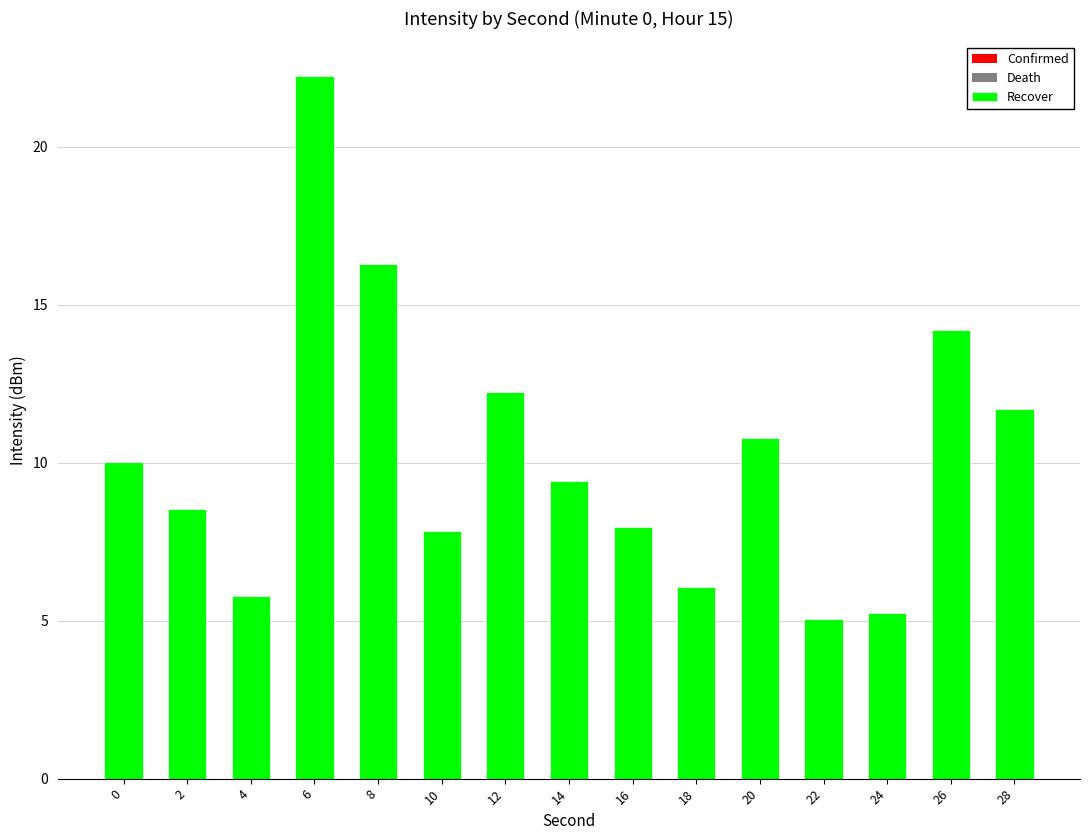

What is the ratio of the value at 6 to the value at 16?

2.8